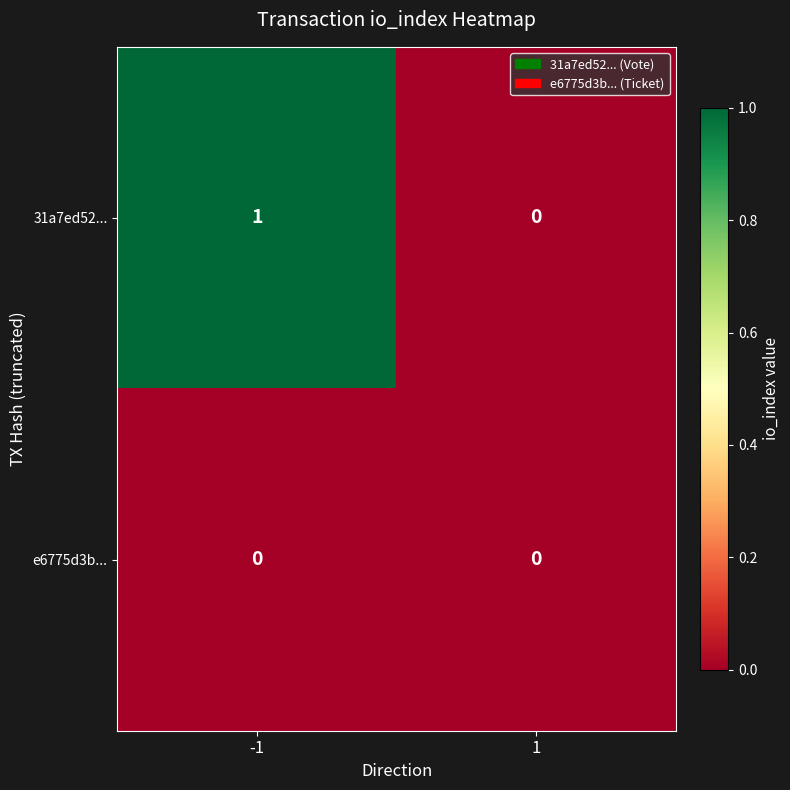

Rank the series by their maximum value, from lowest to highest.

e6775d3b..., 31a7ed52...